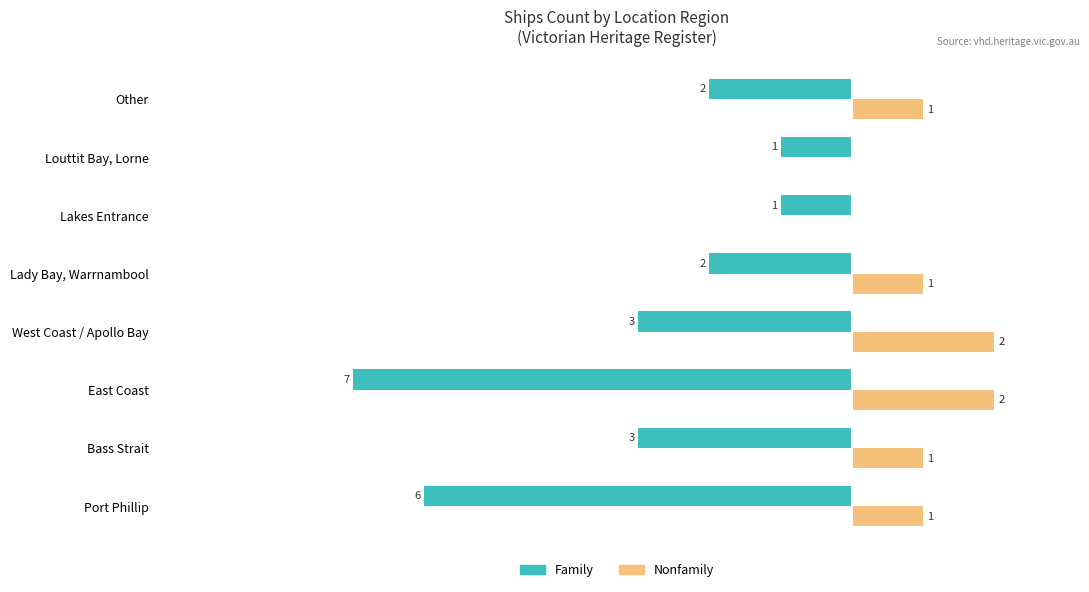

Between Port Phillip and Lakes Entrance, which series saw the biggest shift?

Family